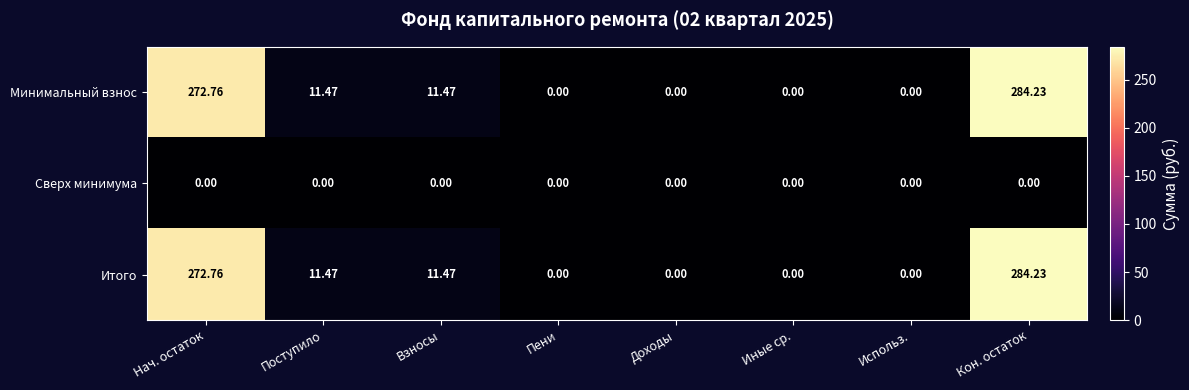

At which category is the sum across all series the highest?

Кон. остаток